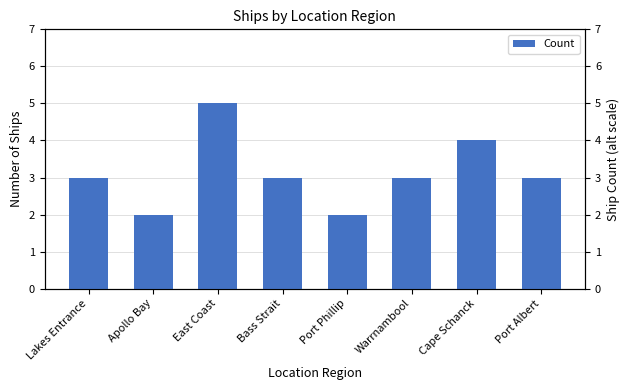

Reading left to right, what are all the values shown in this chart?

3	2	5	3	2	3	4	3